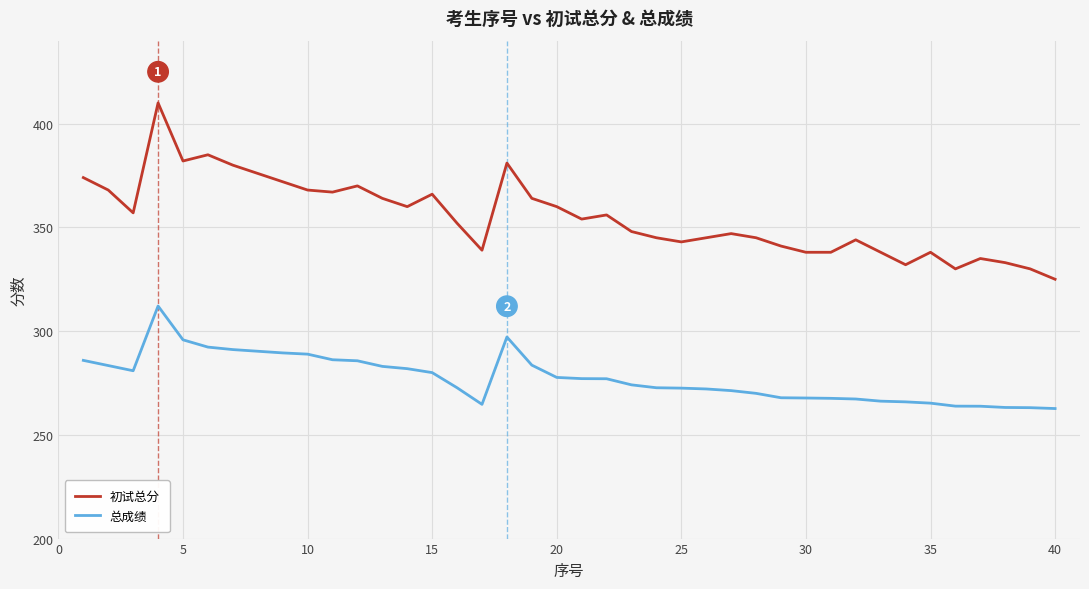

Which series has the largest range (max minus min)?

初试总分